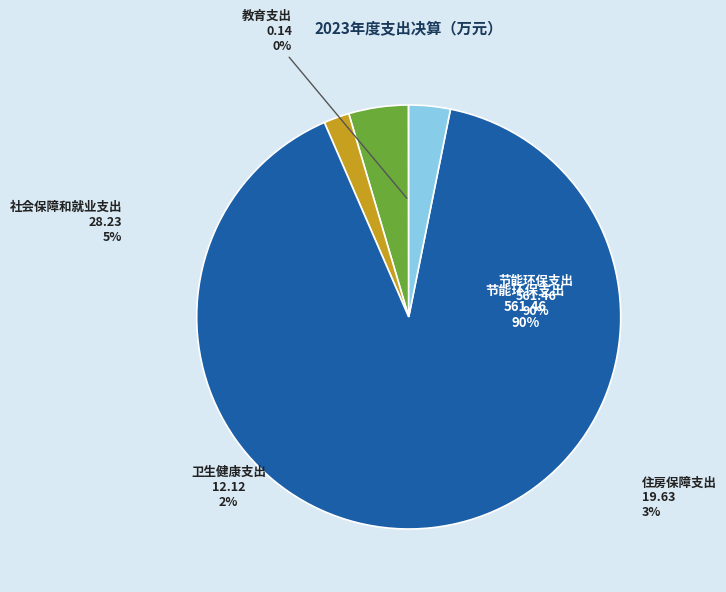

Which slice is the largest?

节能环保支出